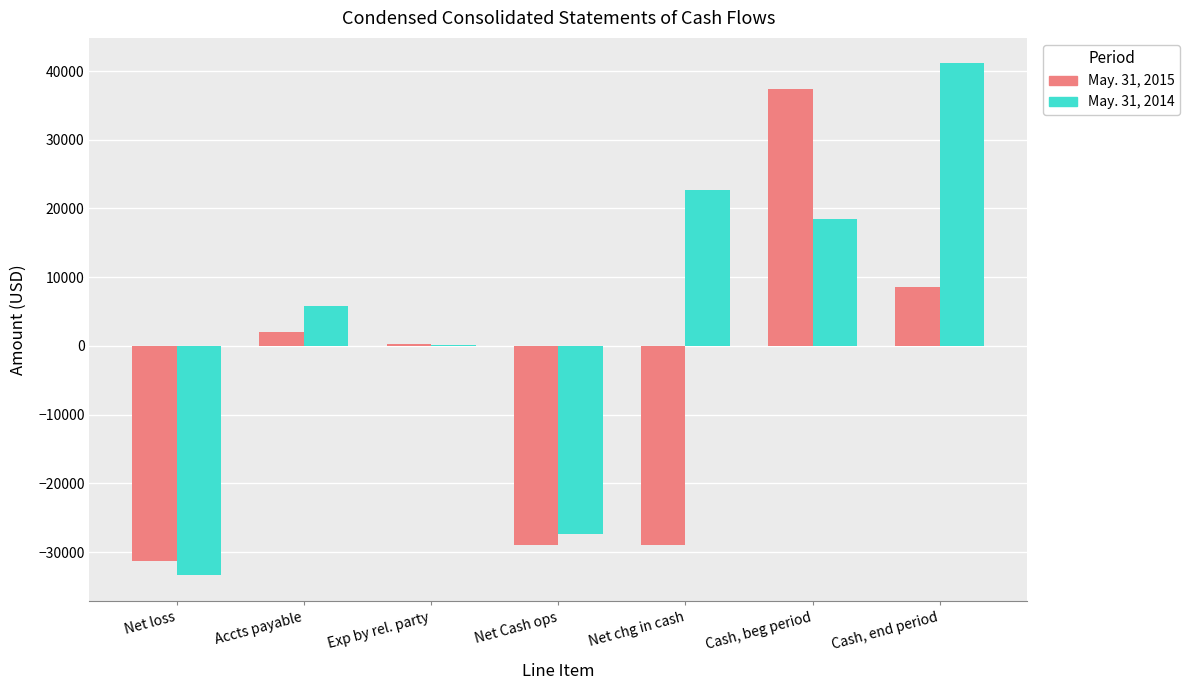

What is the sum of all May. 31, 2015 values?

-40826